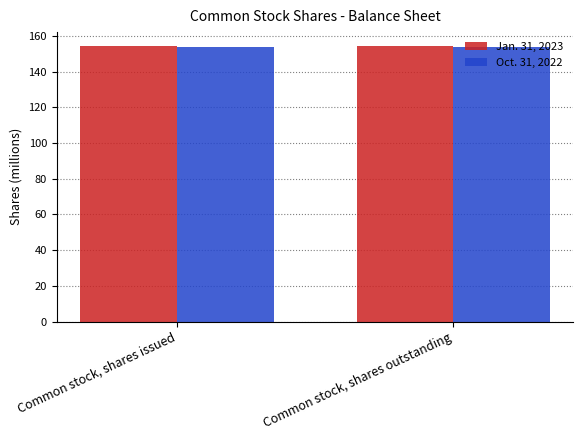

What is the label of the 2nd bar from the right?

Common stock, shares issued